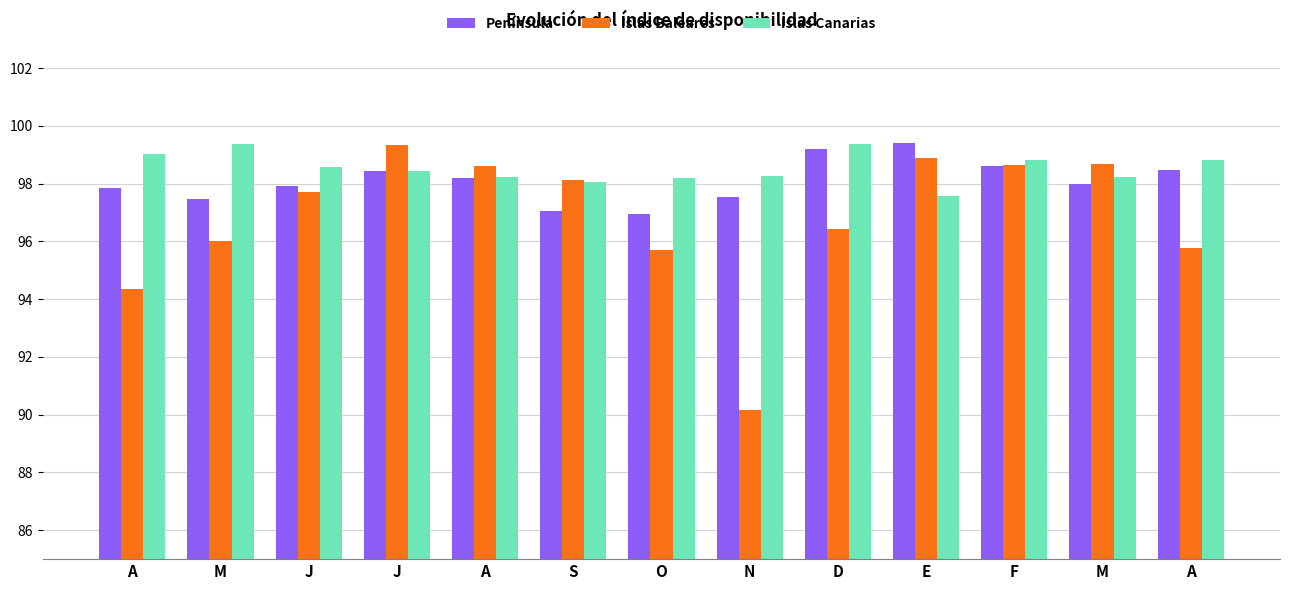

What is the label of the 2nd bar from the left?

M